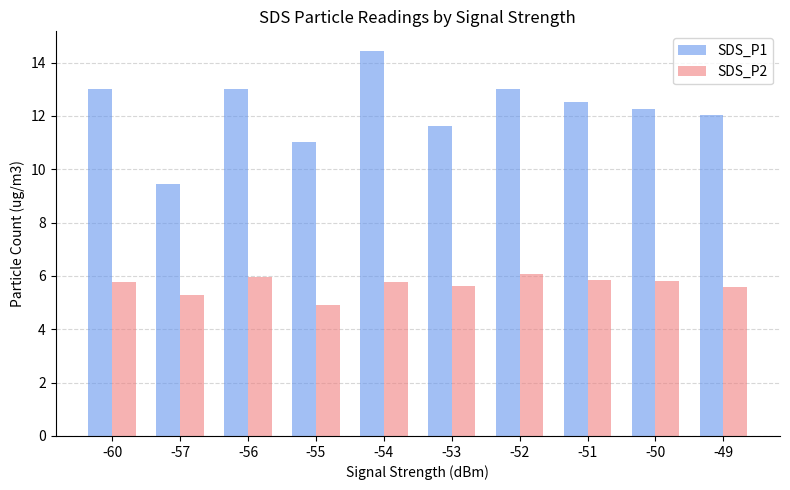

List the series in order of their peak value, lowest first.

SDS_P2, SDS_P1